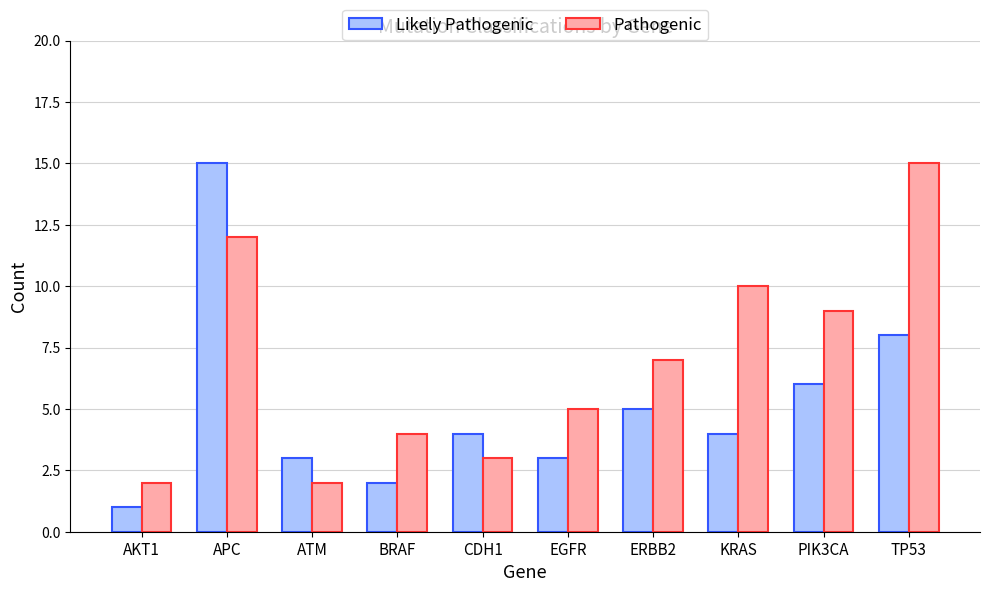

How many data points in Pathogenic are less than 7?

5